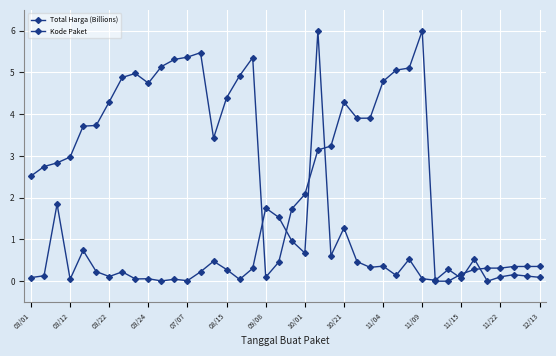

In Total Harga (Billions), how many points are higher than both neighbors (excluding endpoints)?

14